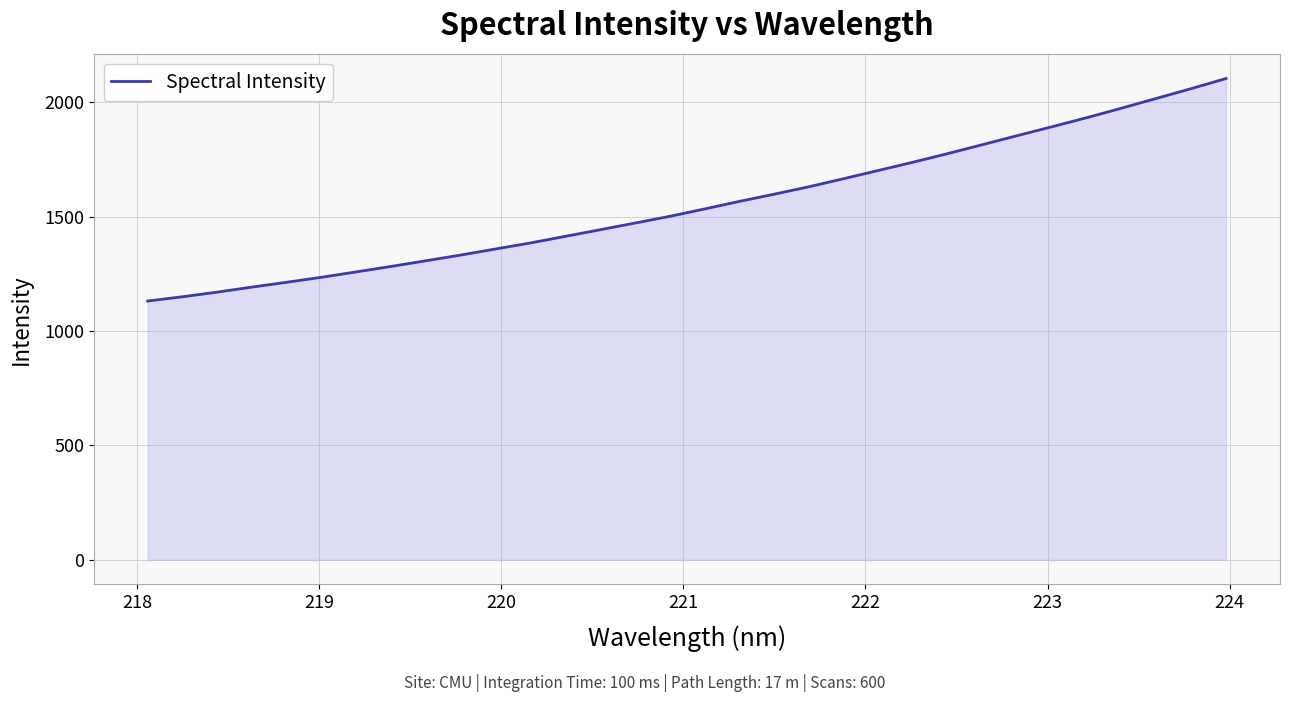

What is the greatest value displayed?

2103.8